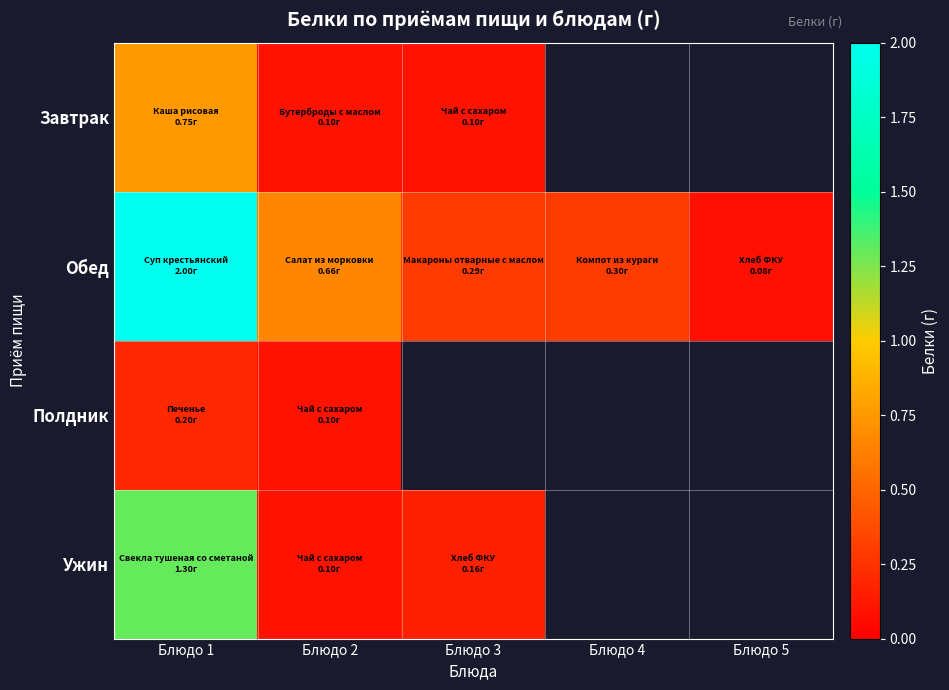

Count the number of data series in this chart.

4